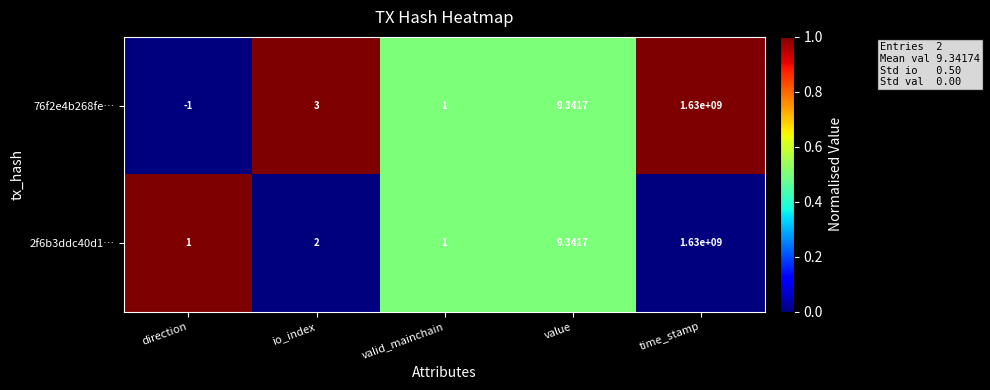

How many distinct data groups are displayed?

2